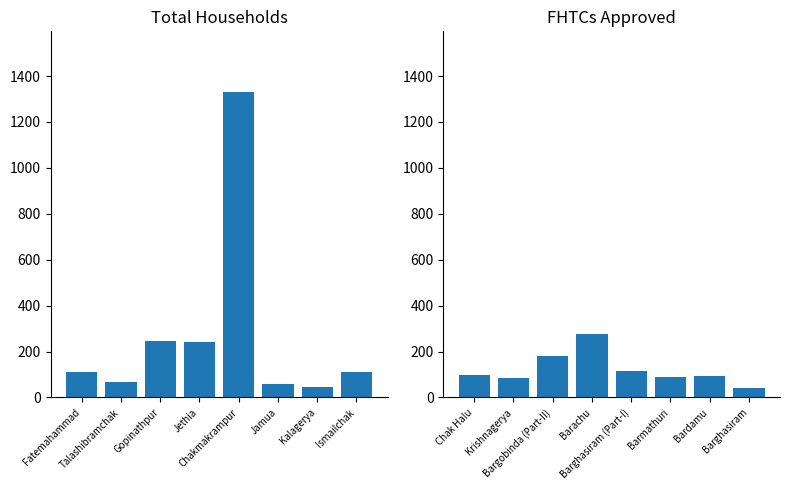

What is the label of the 2nd bar from the right?

Kalagerya